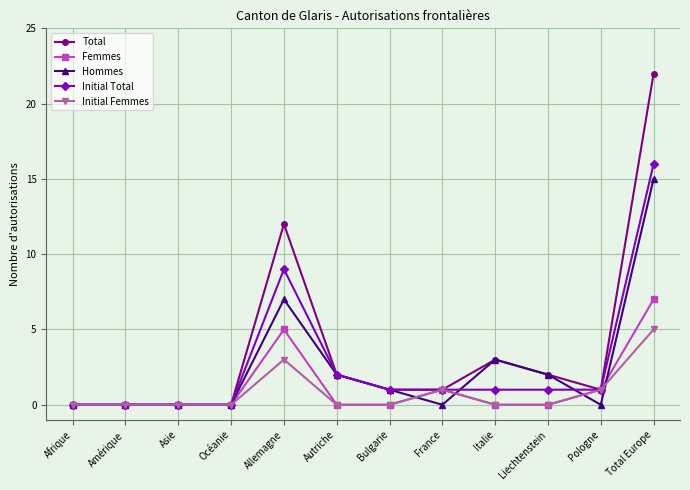

What is the label of the 11th point from the right?

Amérique